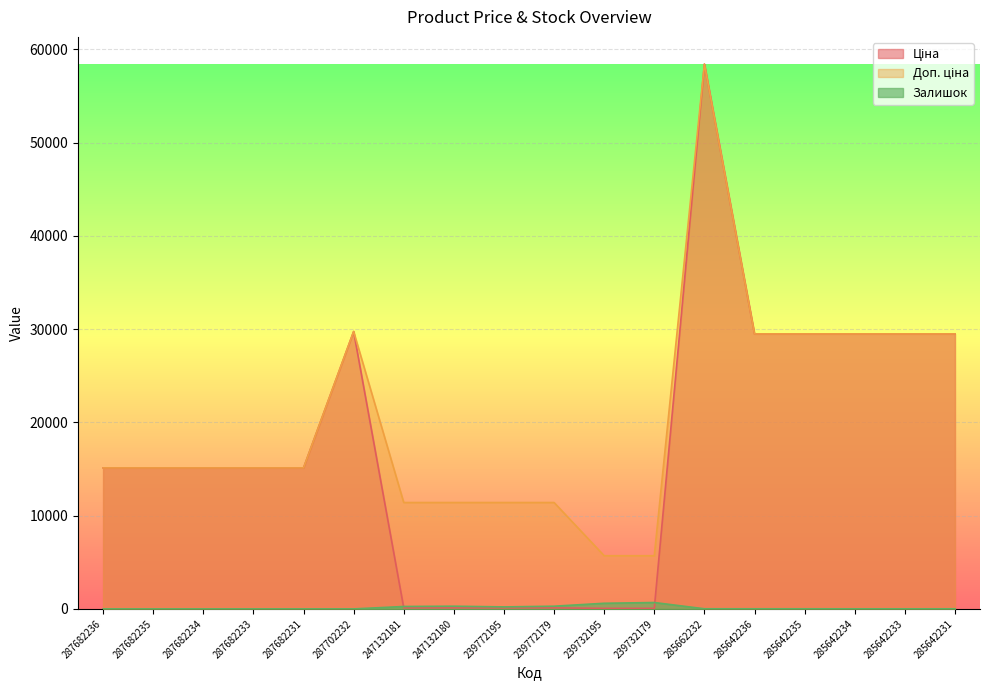

What is the difference between the highest and lowest values at 239772179?

11295.9